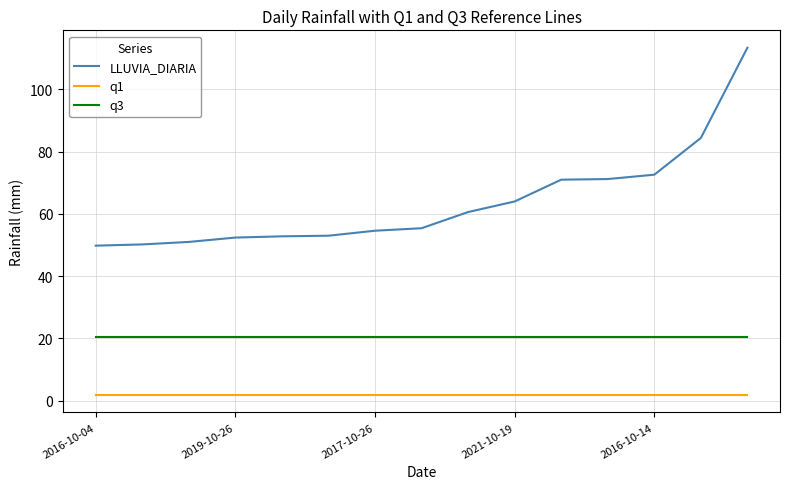

Which series has the largest total across all categories?

LLUVIA_DIARIA